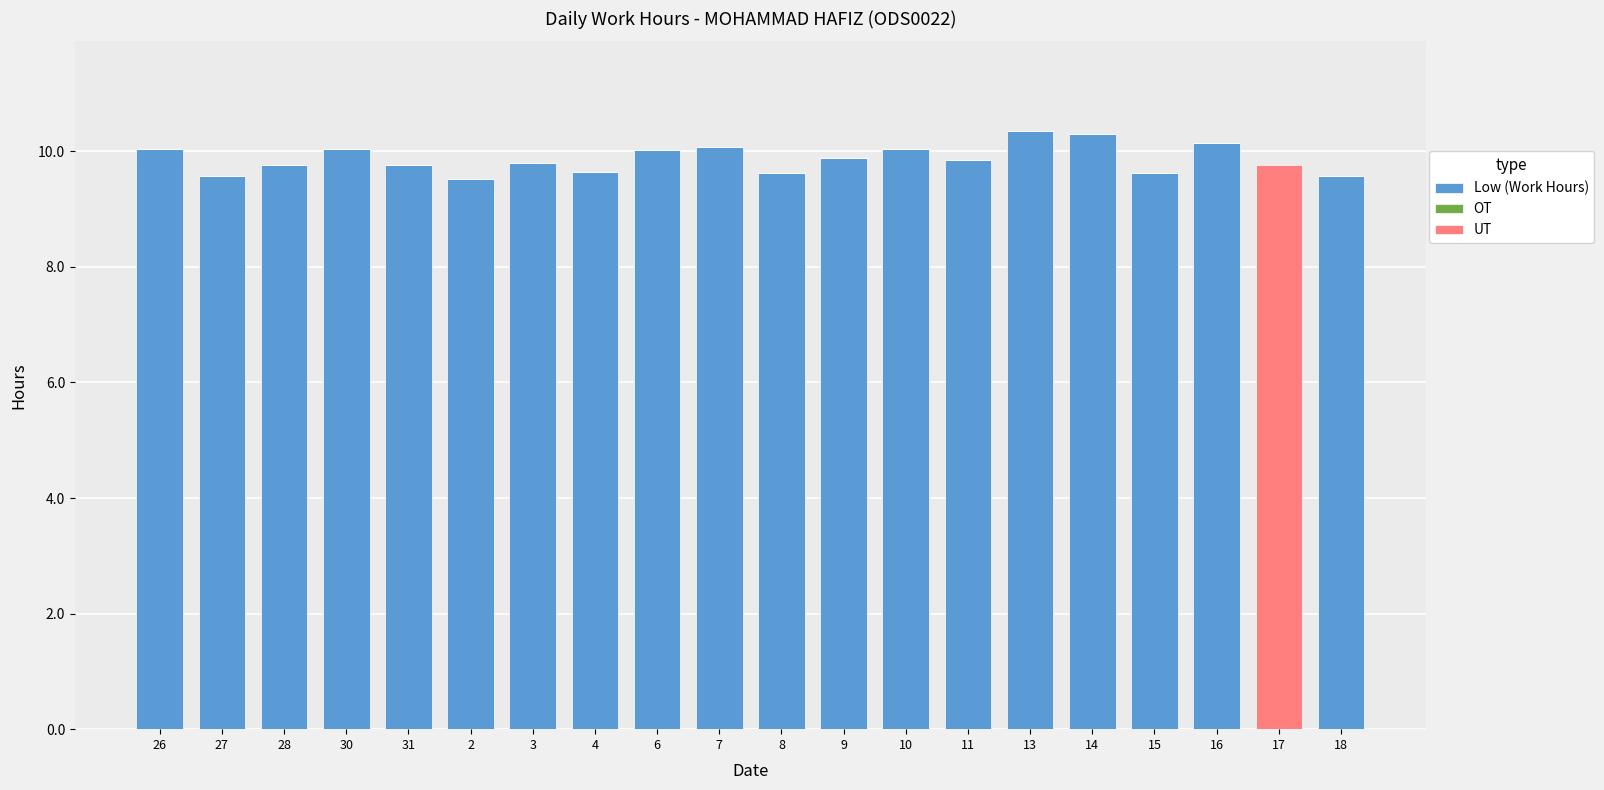

What is the total value across all series at 7?

10.1